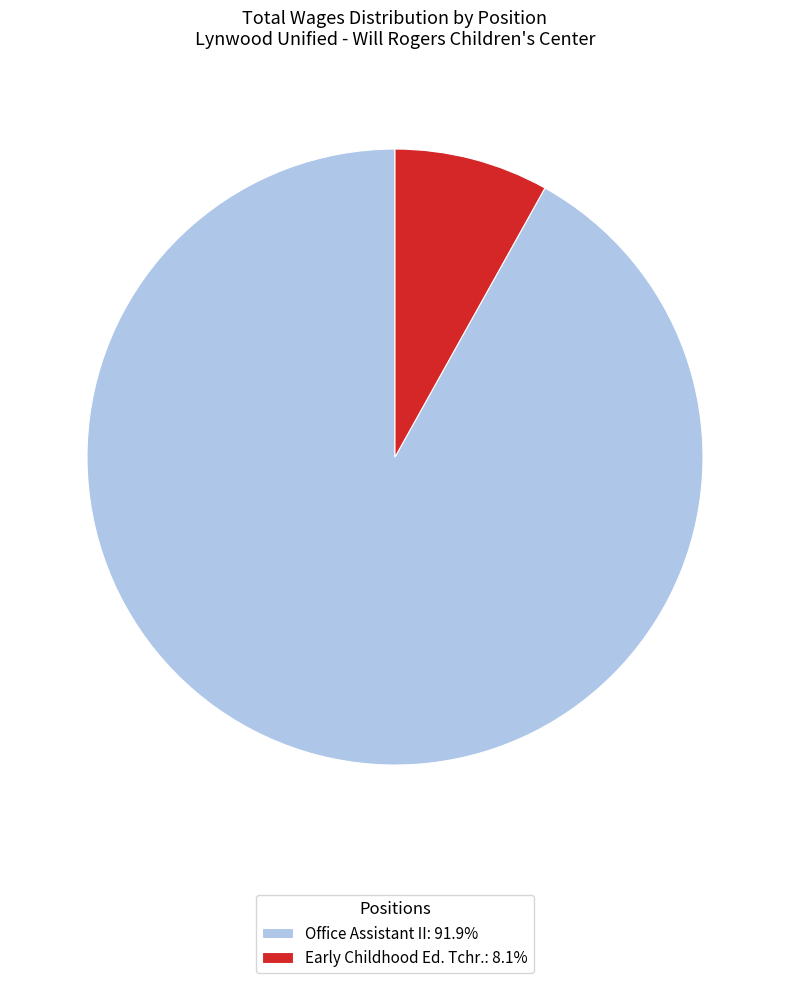

Combined, do Office Assistant II: 91.9% and Early Childhood Ed. Tchr.: 8.1% account for over 50%?

Yes